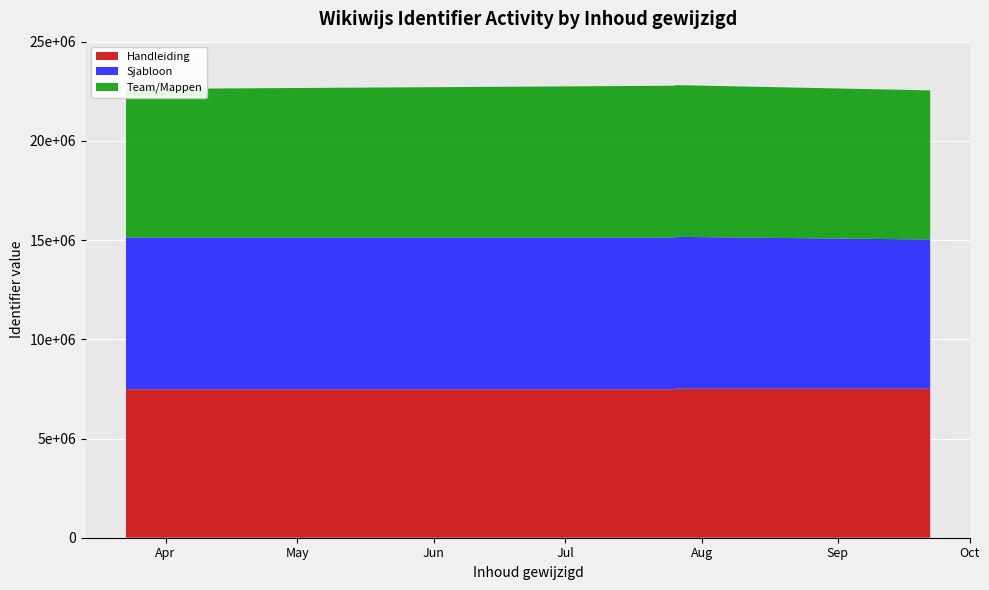

Reading left to right, list all the values displayed in this chart.

Handleiding: 7482111	7482113	7482114	7482116	7482122	7482124	7482126	7482128	7514746	7514747	7514784	7514788
Sjabloon: 7648379	7648380	7648381	7648383	7648384	7648389	7693406	7693401	7693404	7648385	7514788	7482111
Team/Mappen: 7482113	7648379	7693401	7648384	7482114	7693404	7648385	7514746	7482116	7648381	7514784	7648383